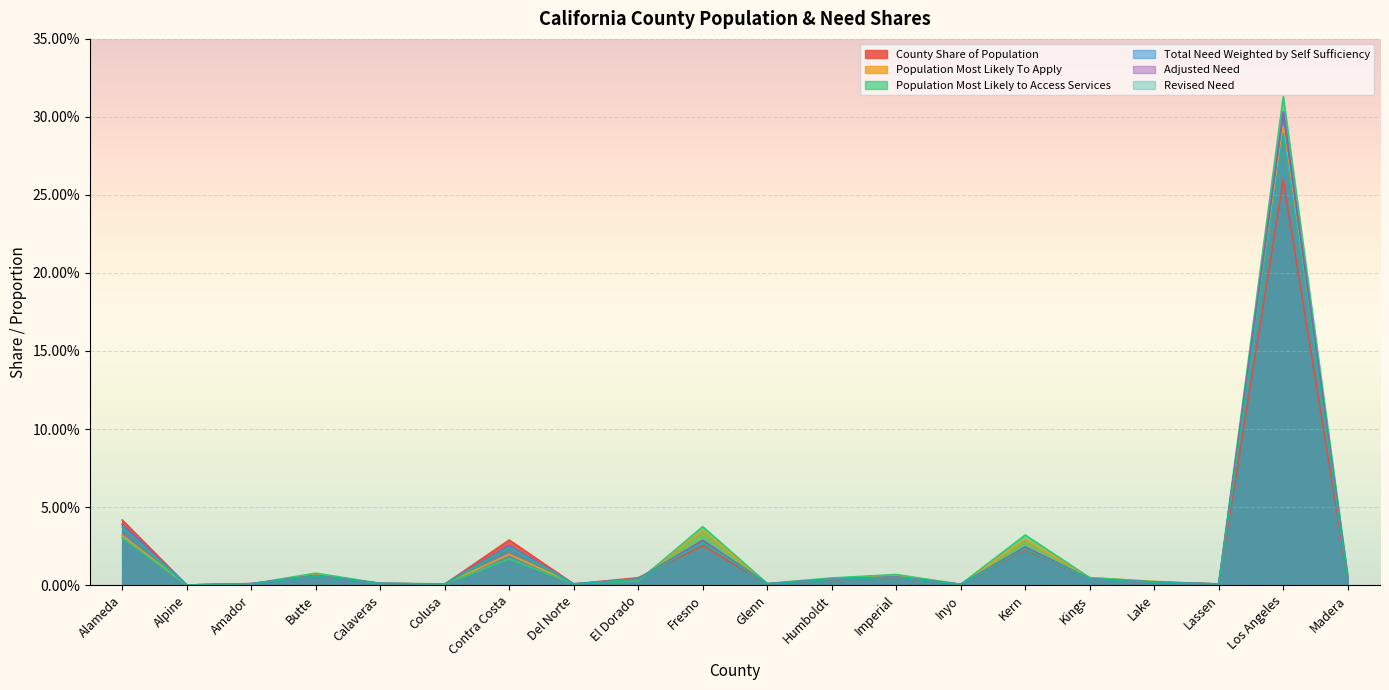

How many lines are shown in the chart?

6